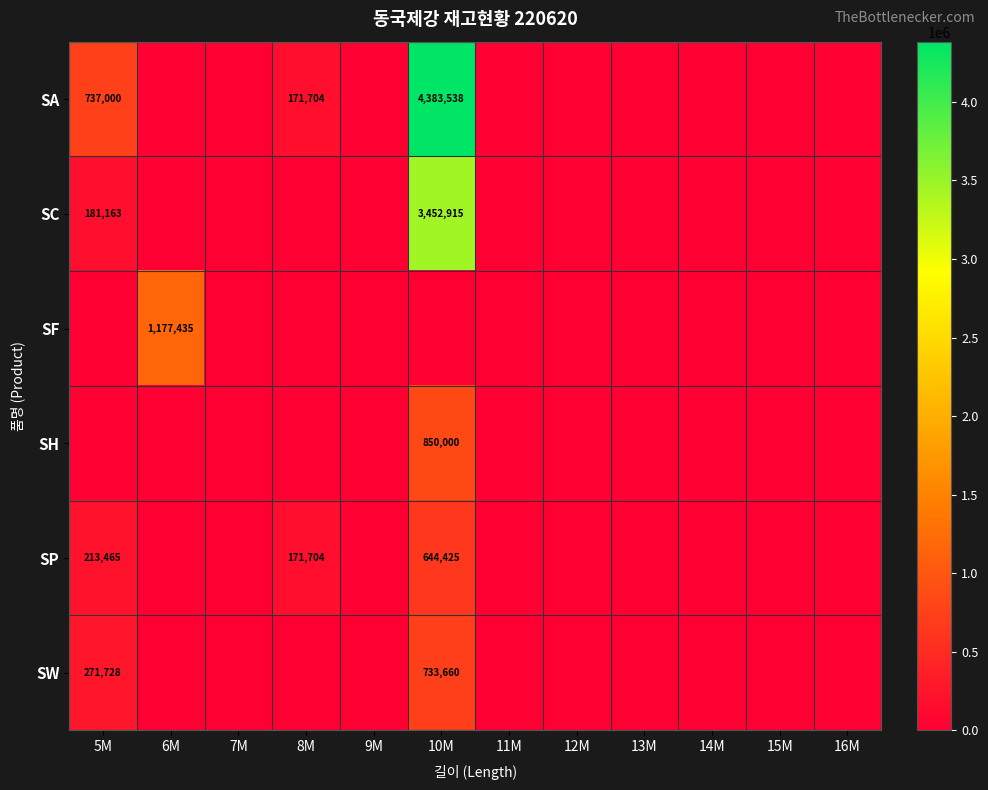

The value of SA at 10M is 4383538. True or false?

True